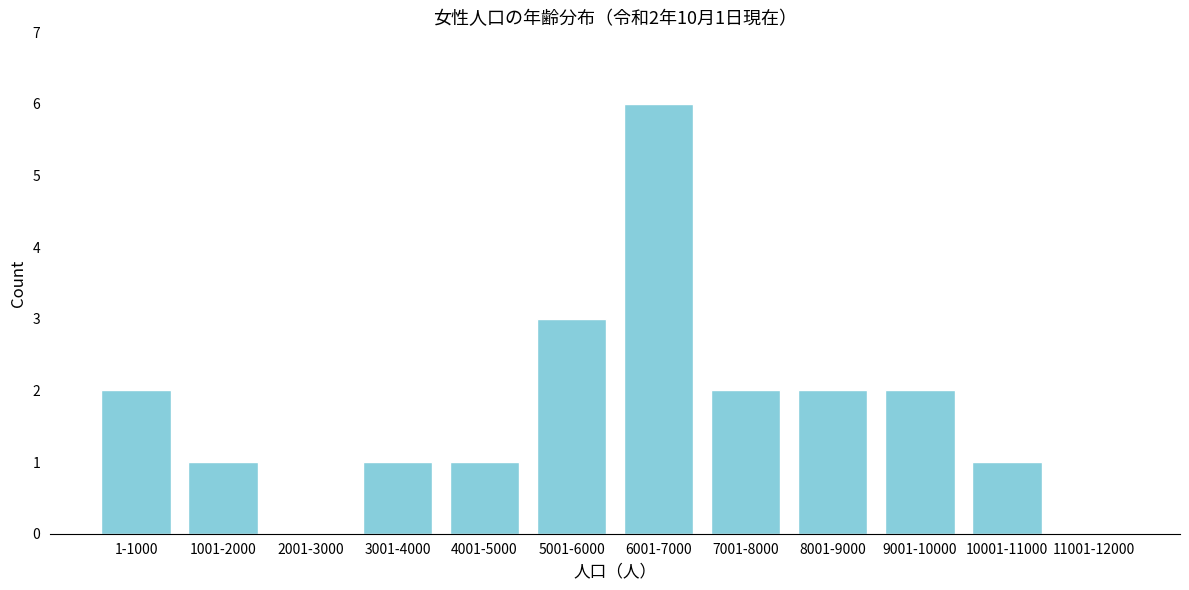

Reading right to left, transcribe all the data shown in this chart.

11001-12000=0	10001-11000=1	9001-10000=2	8001-9000=2	7001-8000=2	6001-7000=6	5001-6000=3	4001-5000=1	3001-4000=1	2001-3000=0	1001-2000=1	1-1000=2